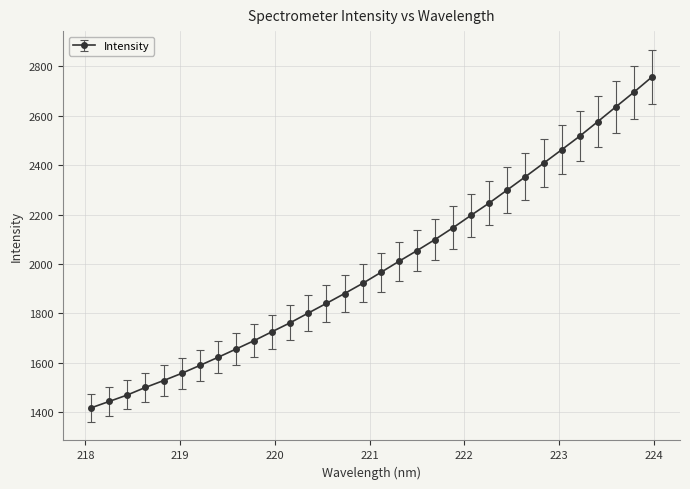

What is the average value?

1994.5